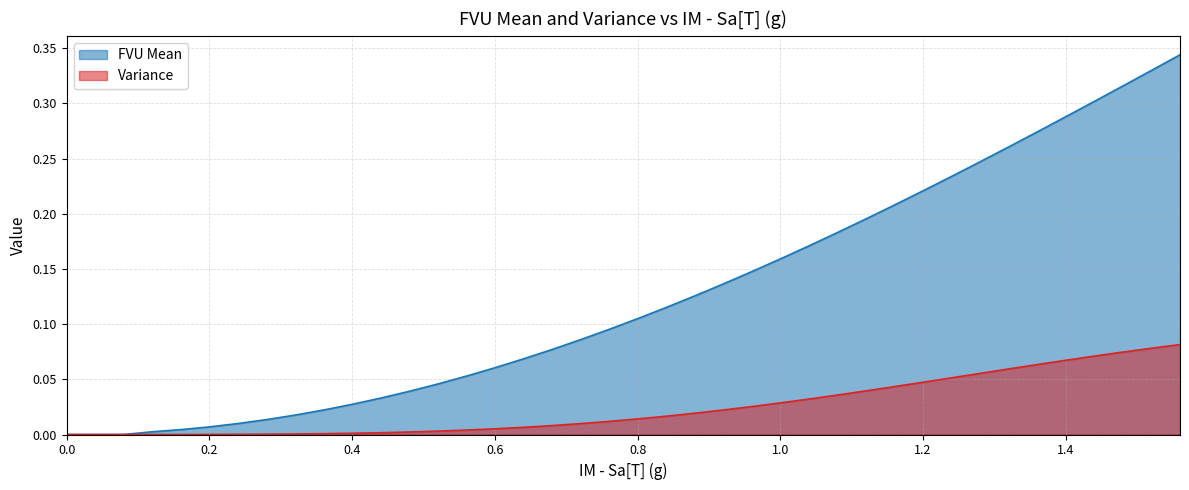

True or false: FVU Mean has more than 0 points higher than both neighbors.

False